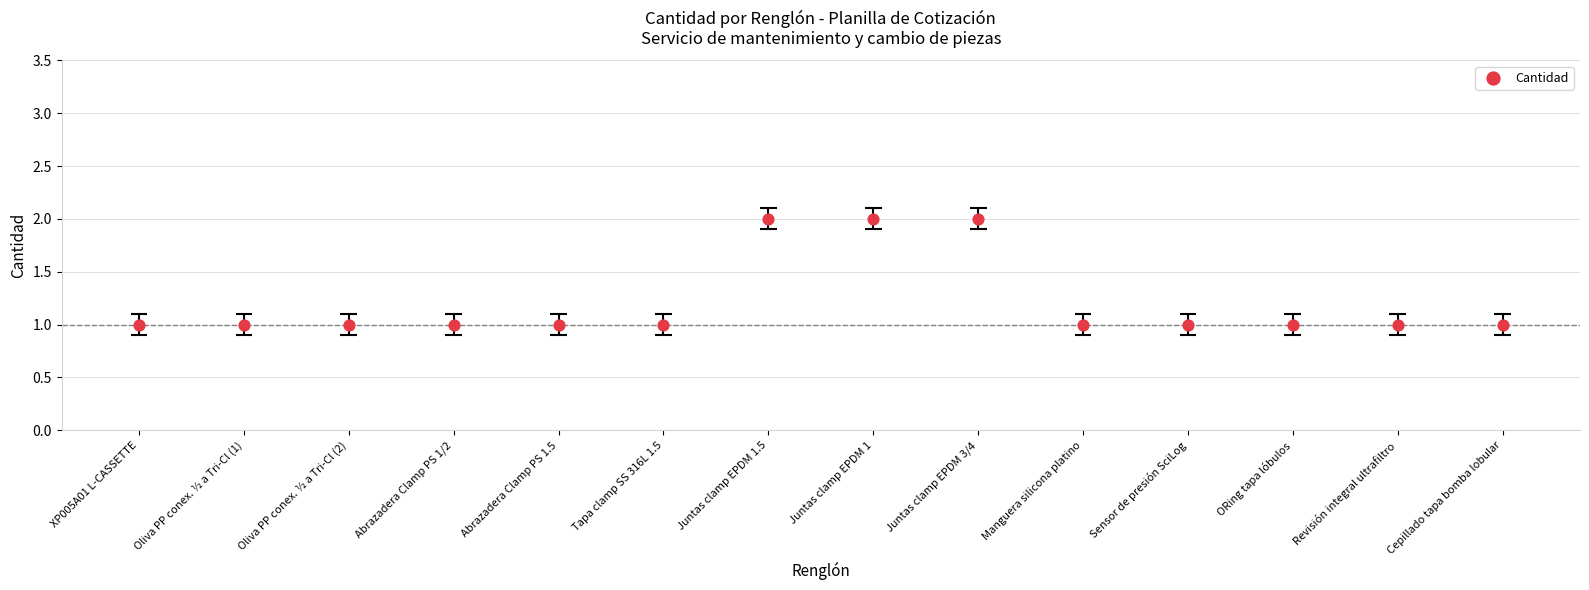

Which has a higher value, Revisión integral ultrafiltro or Cepillado tapa bomba lobular?

Revisión integral ultrafiltro